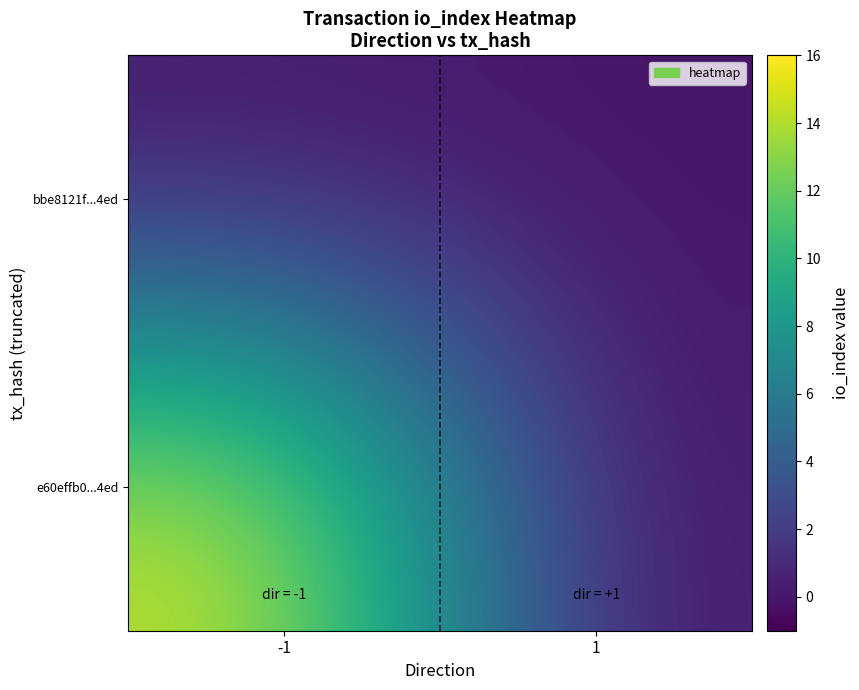

What is the greatest value displayed?

15